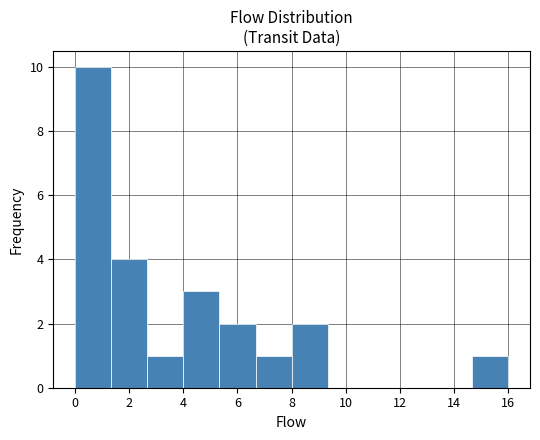

Reading left to right, list every bar in this chart as the range it spans on the x-axis followed by its height. Neither the bar edges nor the heights are printed on the chart, so give them approximately, as read against the axes.

0.0 to 1.4: 10
1.4 to 2.6: 4
2.6 to 4.0: 1
4.0 to 5.4: 3
5.4 to 6.6: 2
6.6 to 8.0: 1
8.0 to 9.4: 2
9.4 to 10.6: 0
10.6 to 12.0: 0
12.0 to 13.4: 0
13.4 to 14.6: 0
14.6 to 16.0: 1